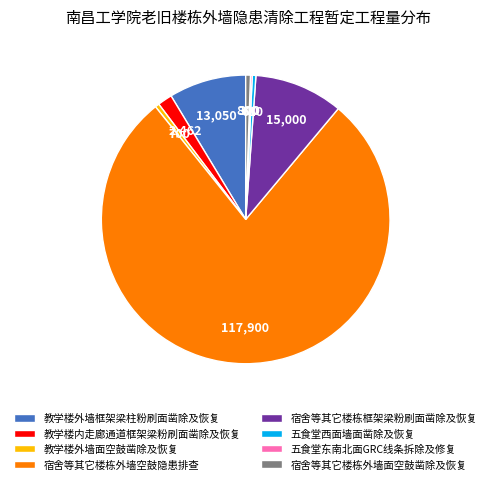

What is the largest slice in the pie chart?

宿舍等其它楼栋外墙空鼓隐患排查